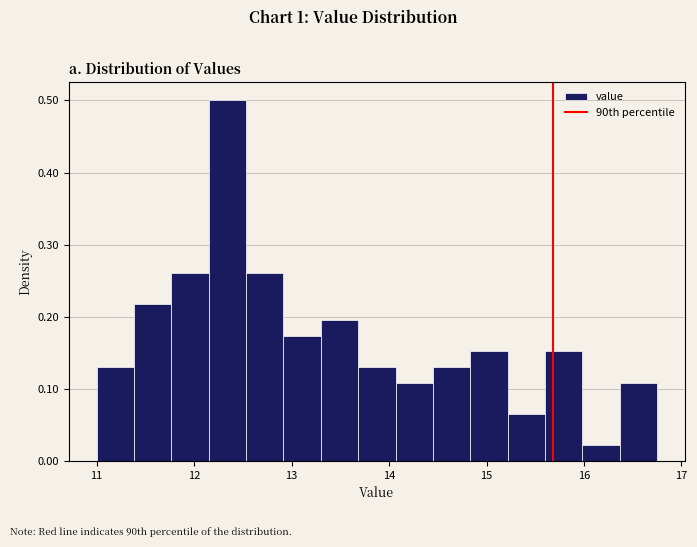

Around what value on the x-axis is the tallest bar? Give the approximate position of its centre, as read against the axis.

12.3